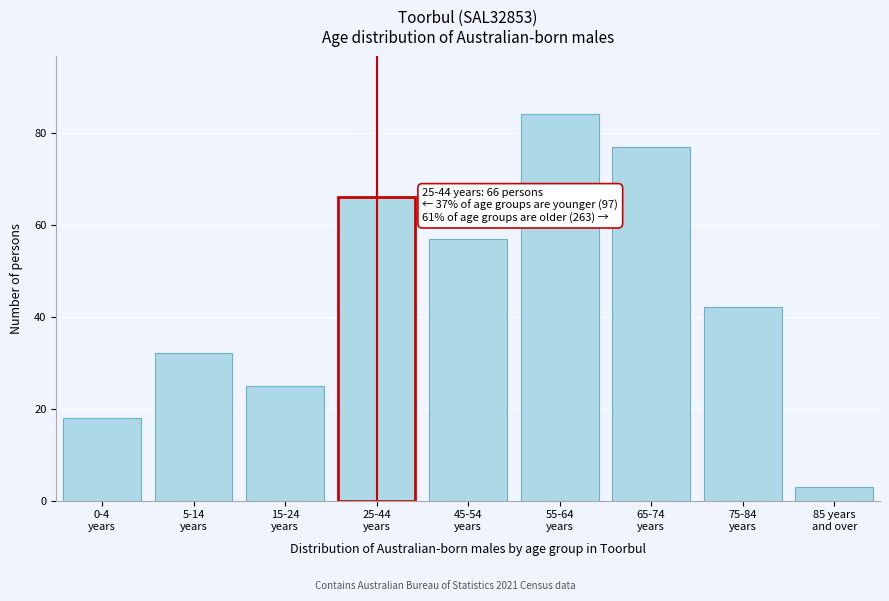

Reading left to right, extract all data points from this chart.

18	32	25	66	57	84	77	42	3